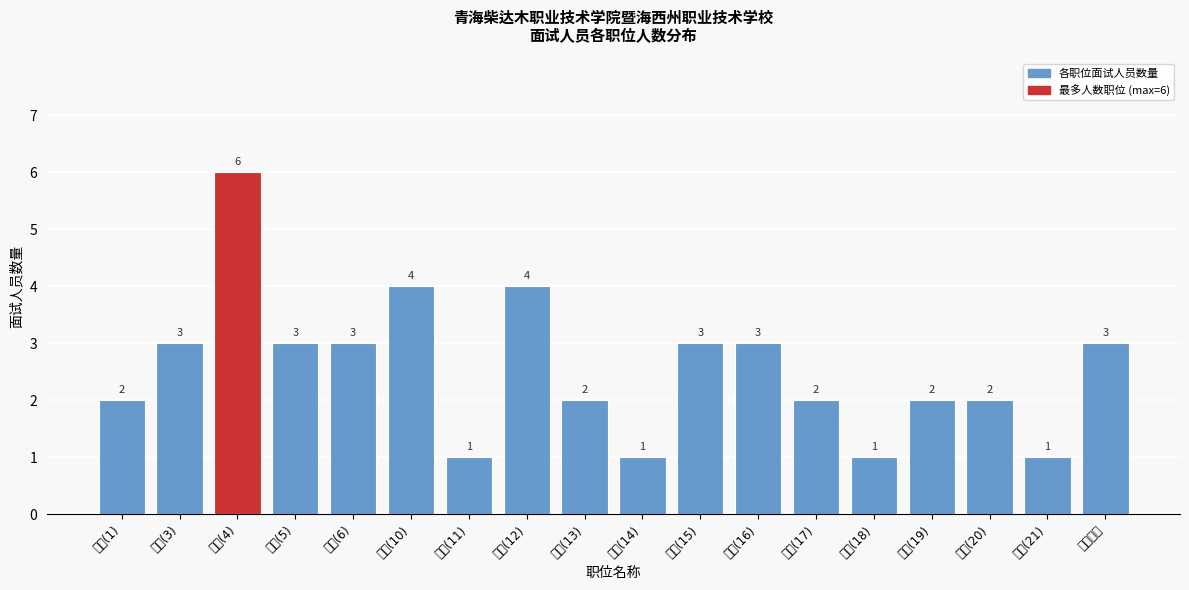

Reading left to right, list all the values displayed in this chart.

2	3	6	3	3	4	1	4	2	1	3	3	2	1	2	2	1	3